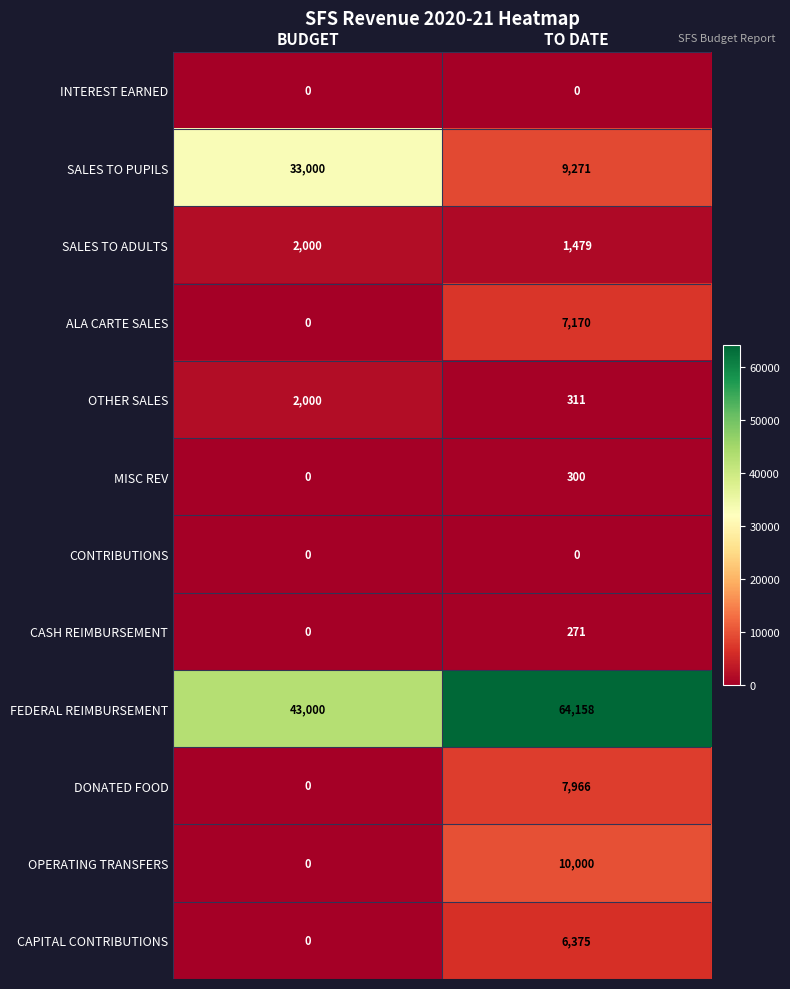

Count the number of data series in this chart.

12